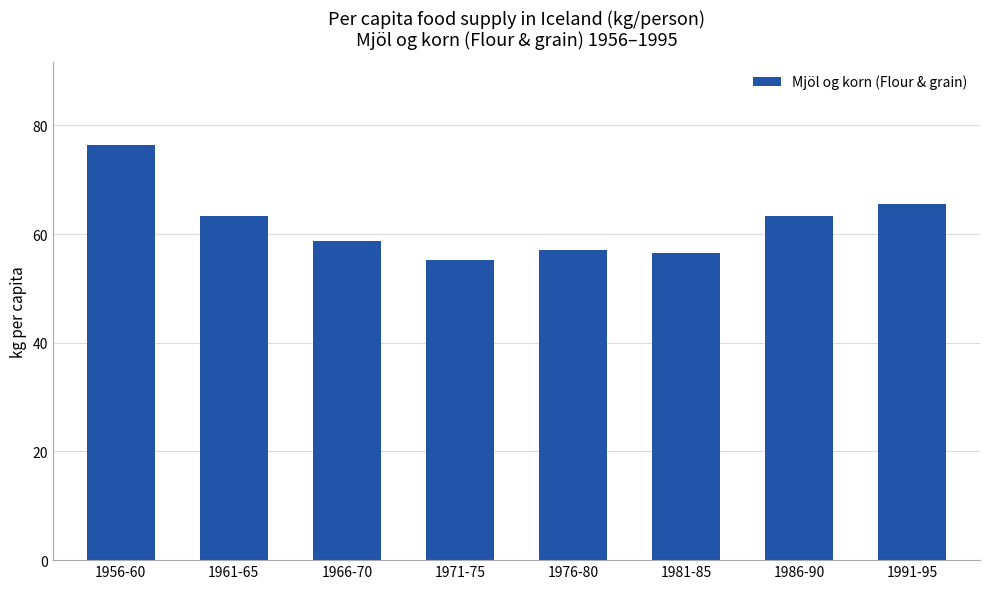

Is it true that the value at 1991-95 is 65.5?

True